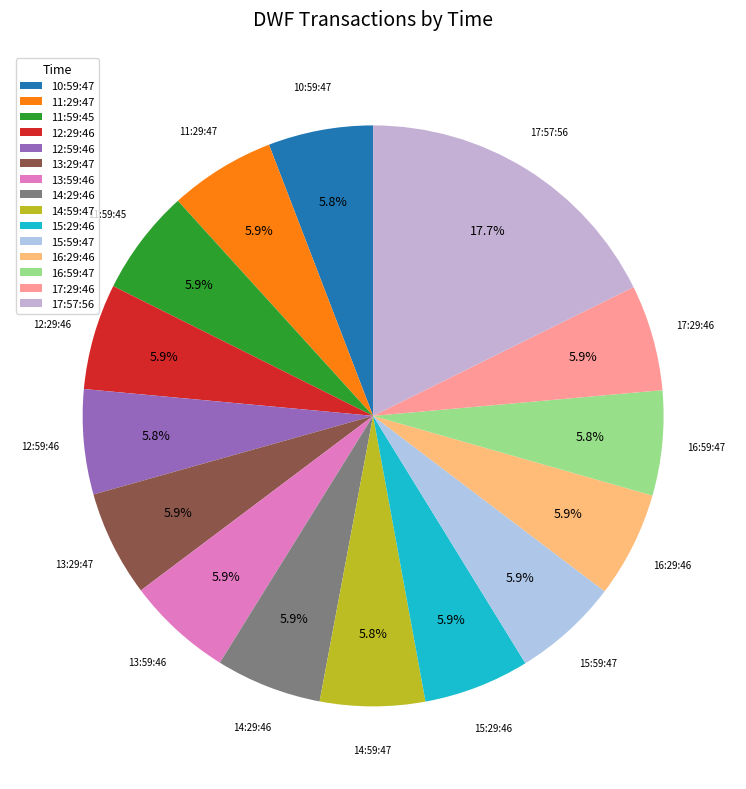

Which category has the biggest portion of the pie?

17:57:56